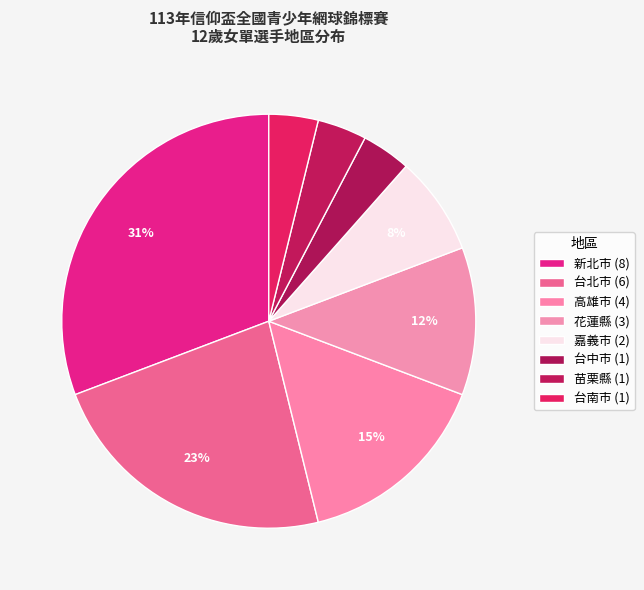

Count the number of slices in the pie.

8